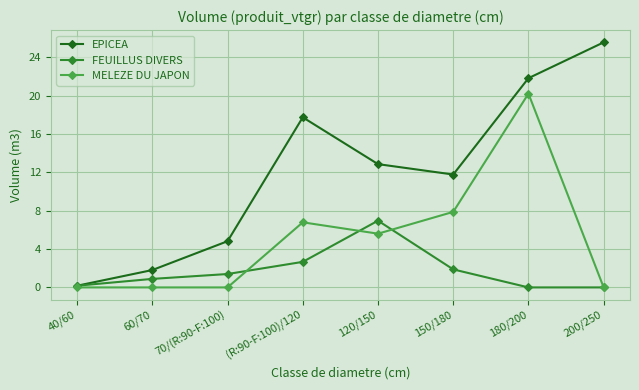

Rank the series by their maximum value, from highest to lowest.

EPICEA, MELEZE DU JAPON, FEUILLUS DIVERS